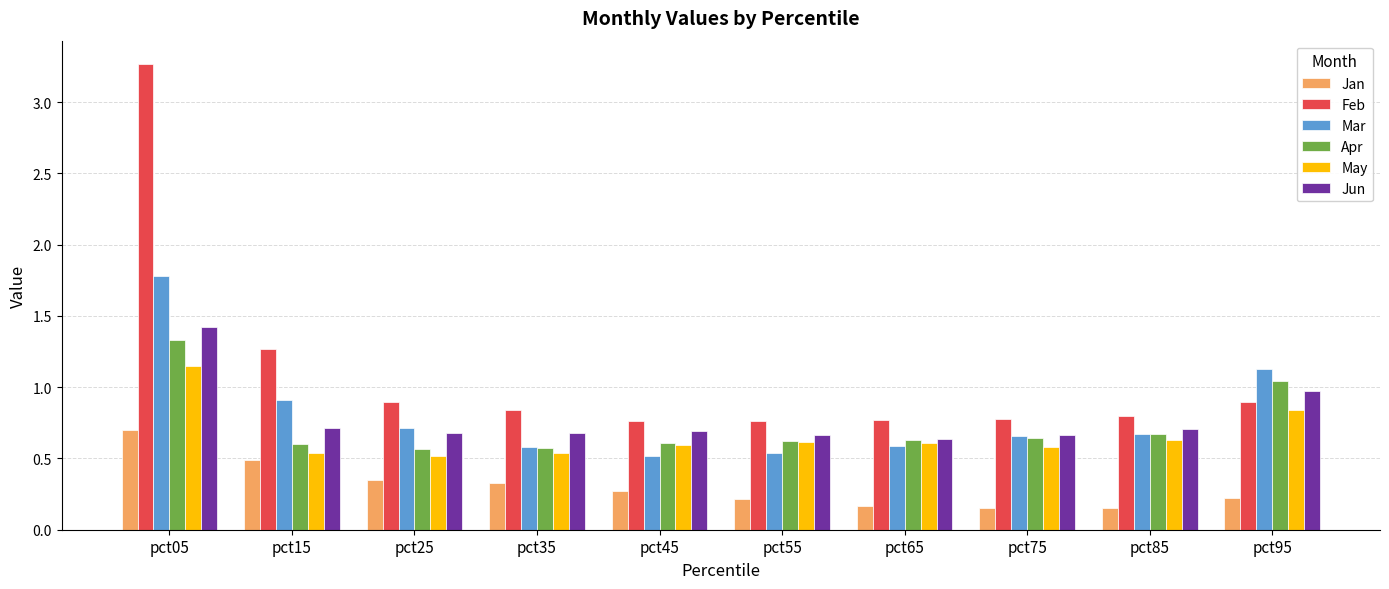

Does the chart contain any negative values?

No